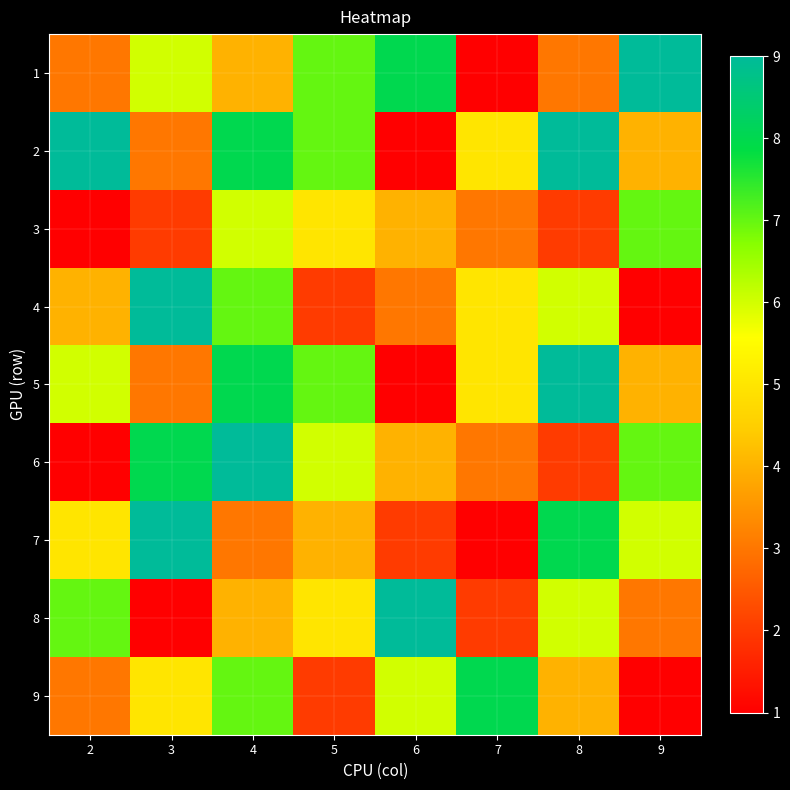

Between 8 and 4, which is larger?

4